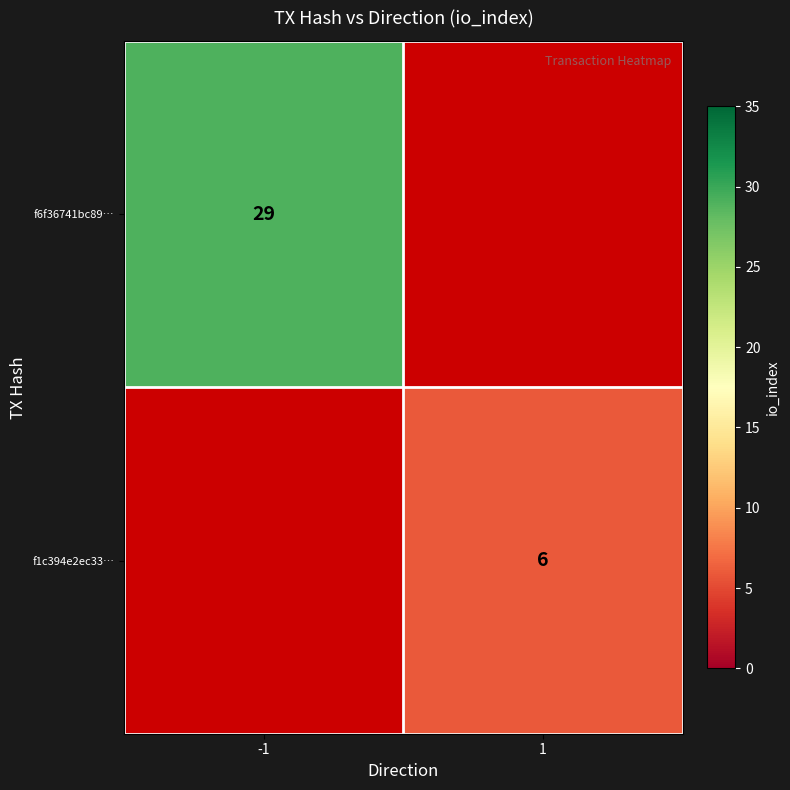

Is it true that f6f36741bc89… equals 29 at -1?

True